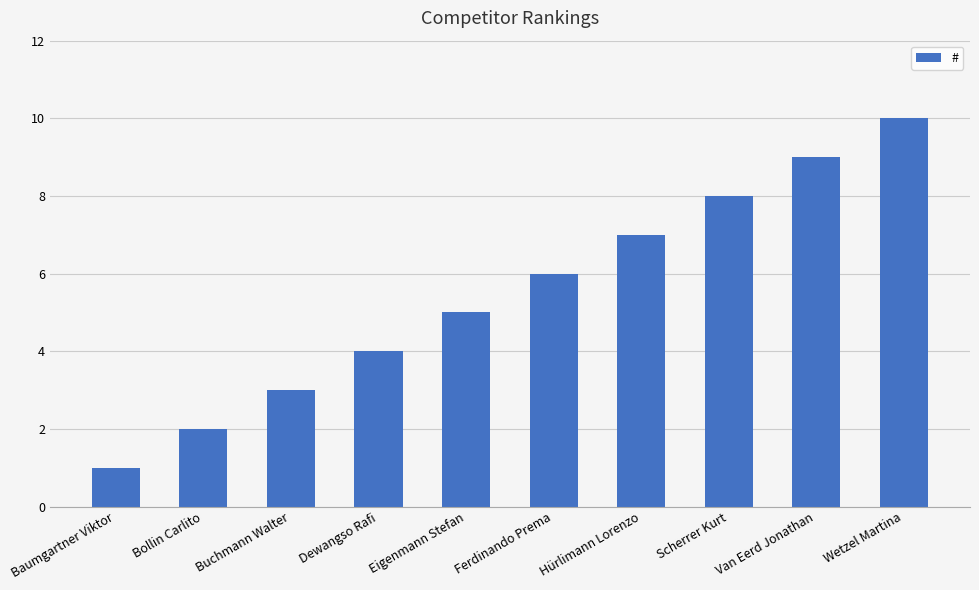

Count the values in the range 3 to 8.

6